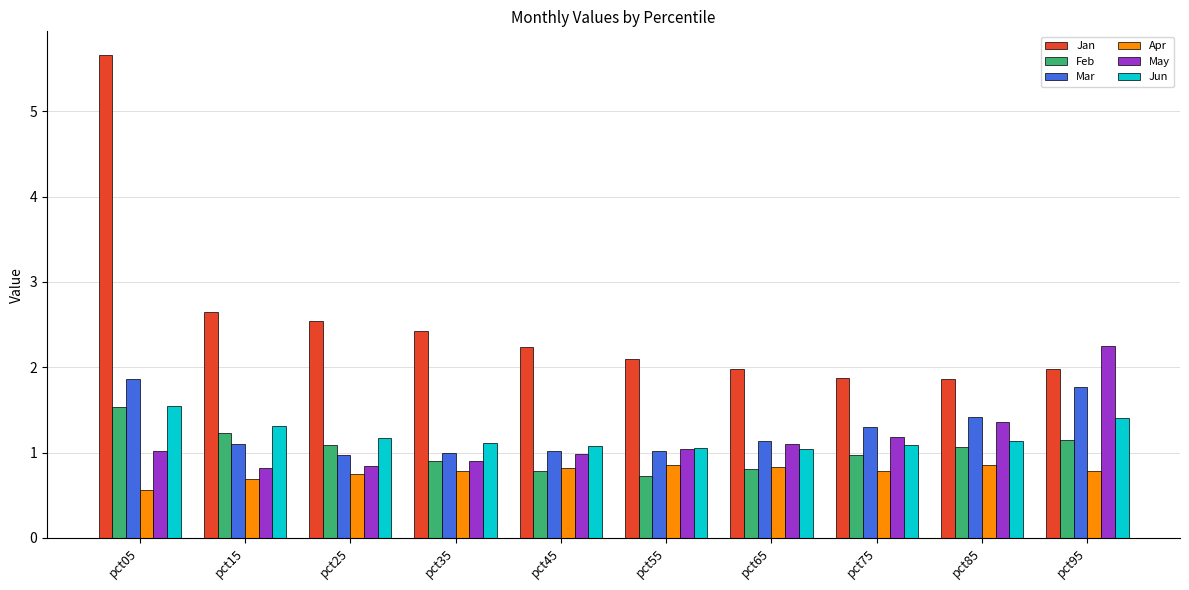

Are the bars grouped side by side (vs. stacked)?

Yes